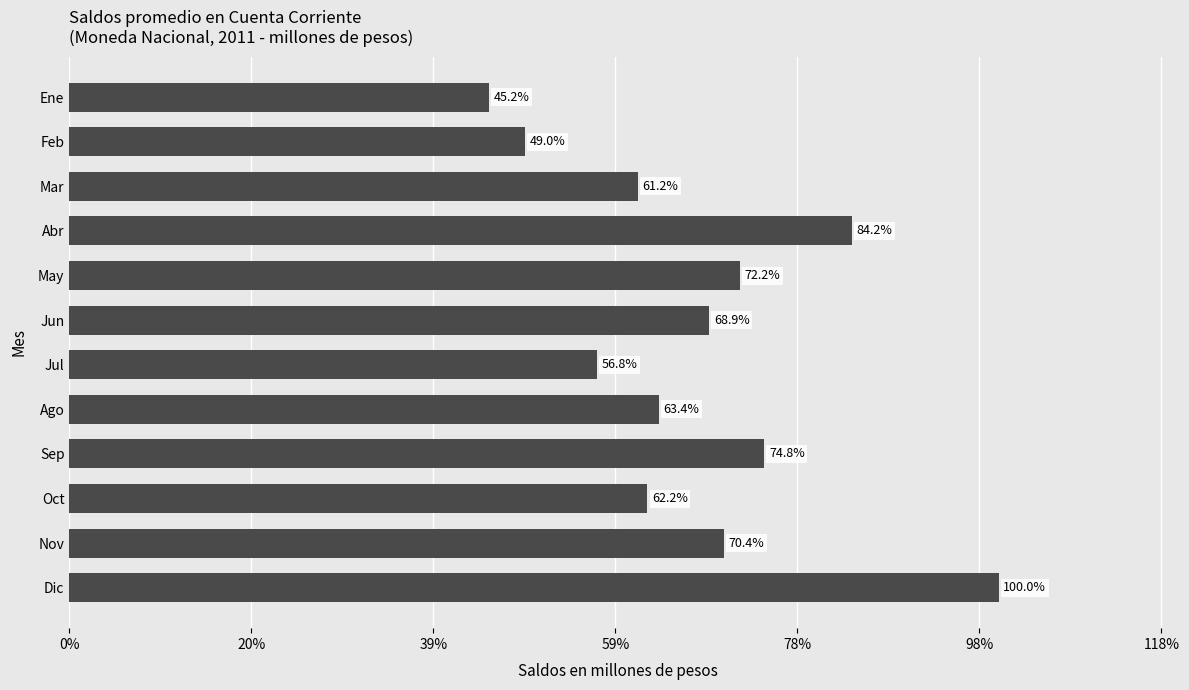

Are the bars horizontal?

Yes